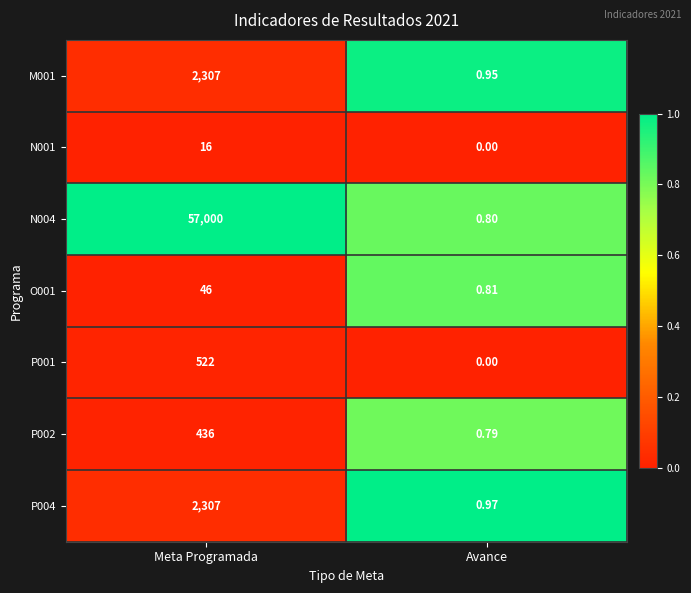

At which category does the chart reach its minimum across all series?

Avance